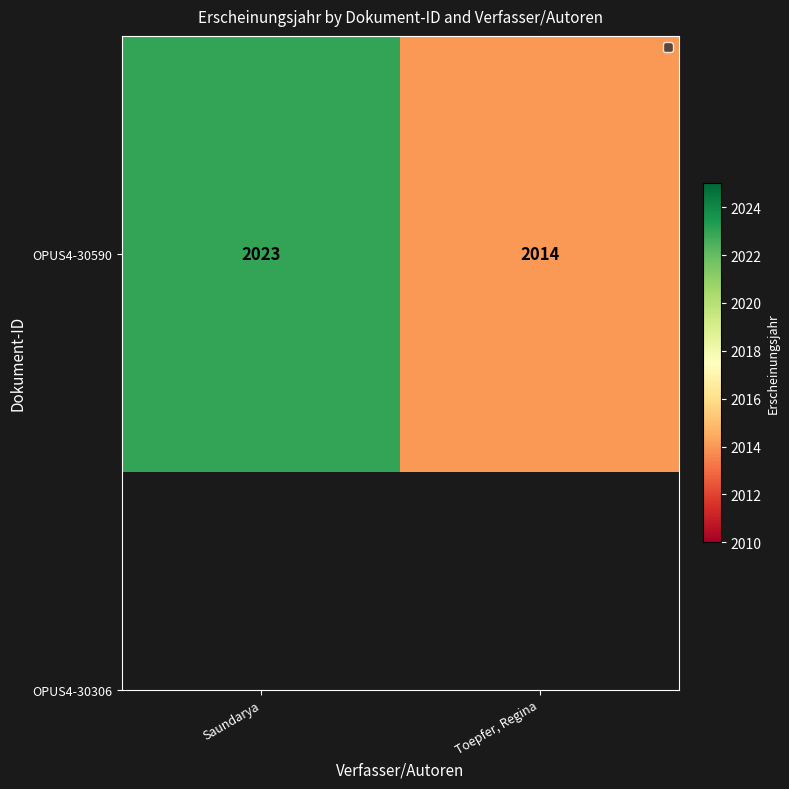

What is the greatest value displayed?

2023